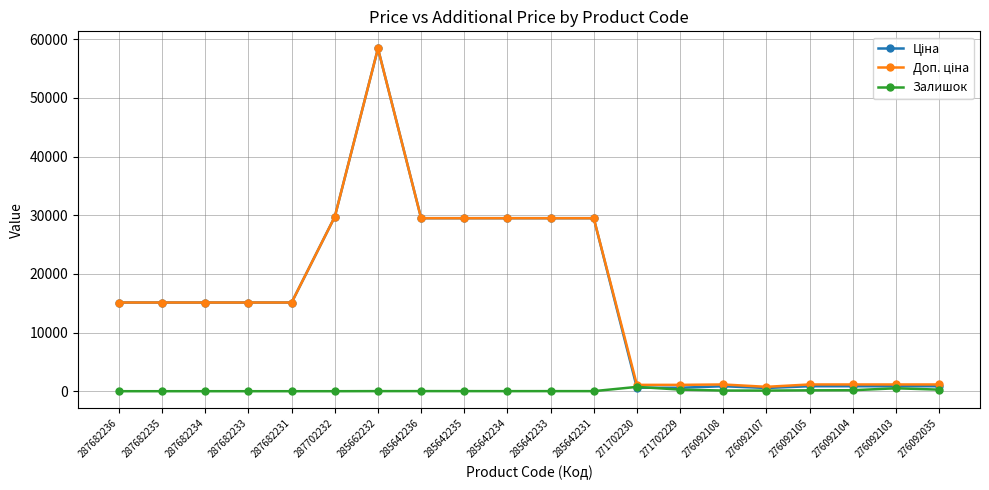

What position from the right is 287682236?

20